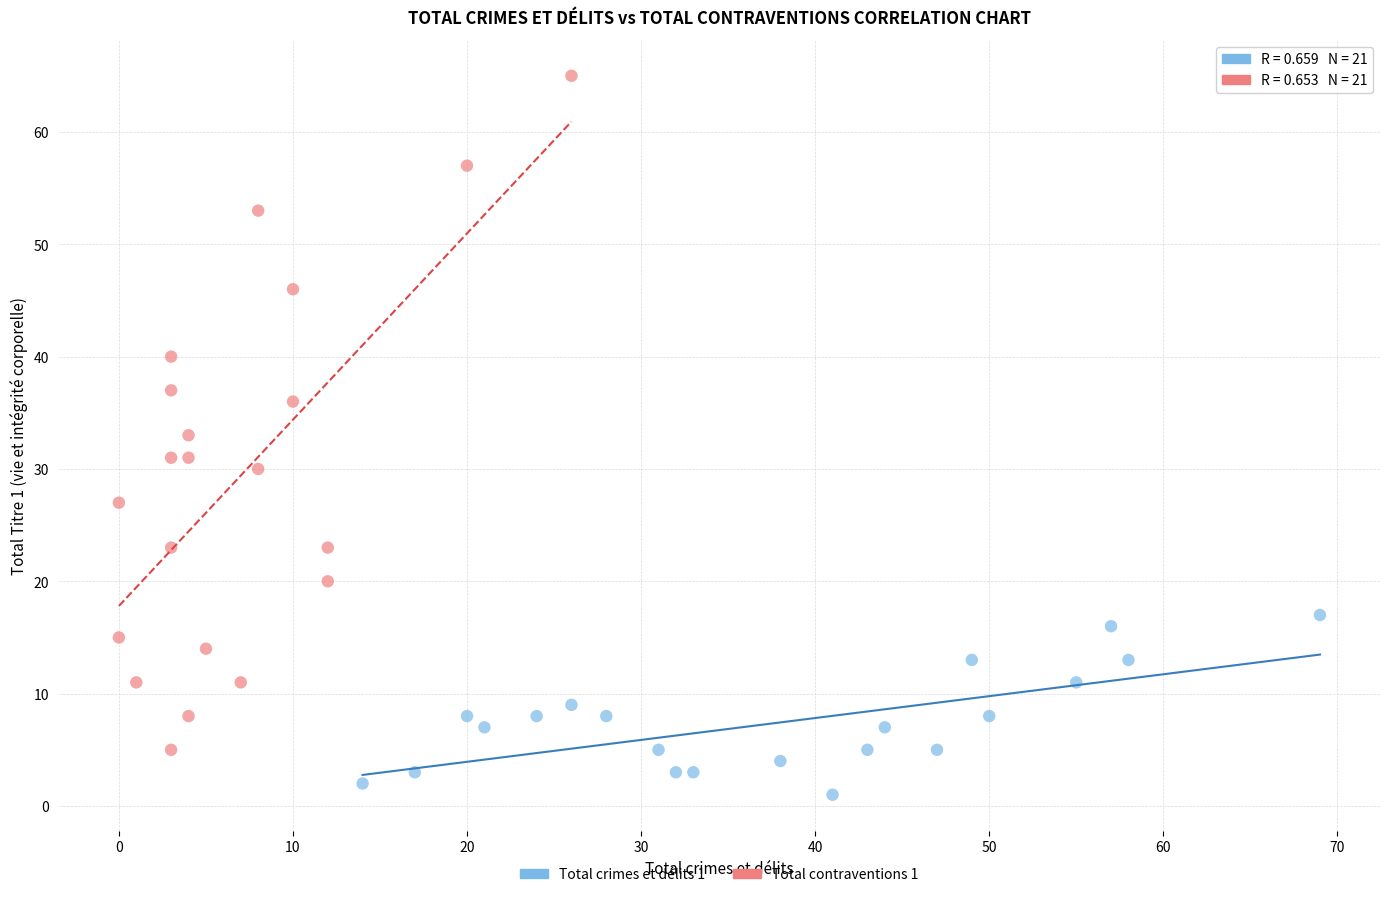

Which series has the largest Y range (max minus min)?

Total contraventions 1